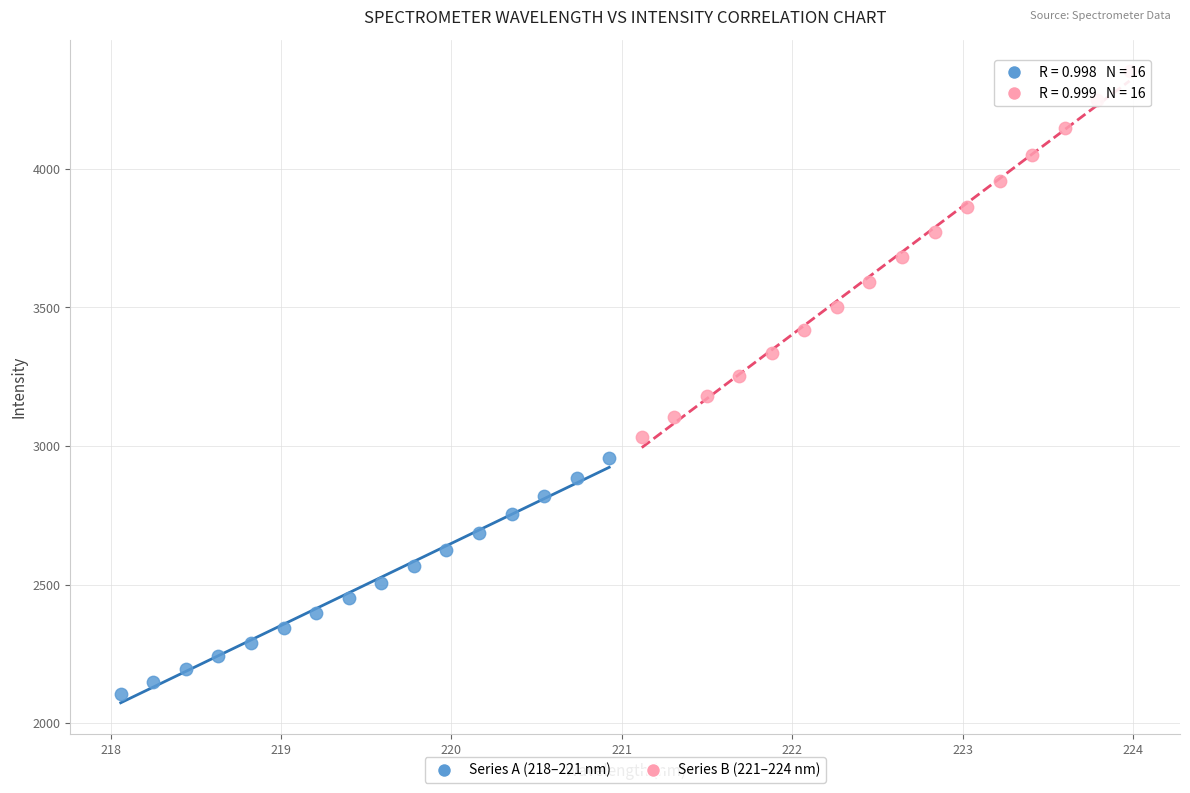

Which series reaches the minimum Y coordinate?

Series A (218–221 nm)